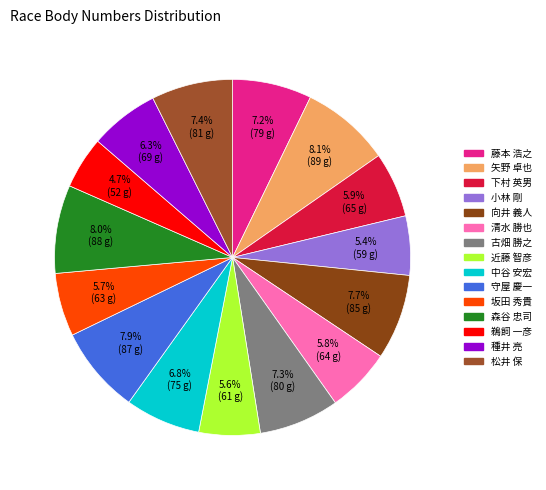

Does any single category account for the majority?

No